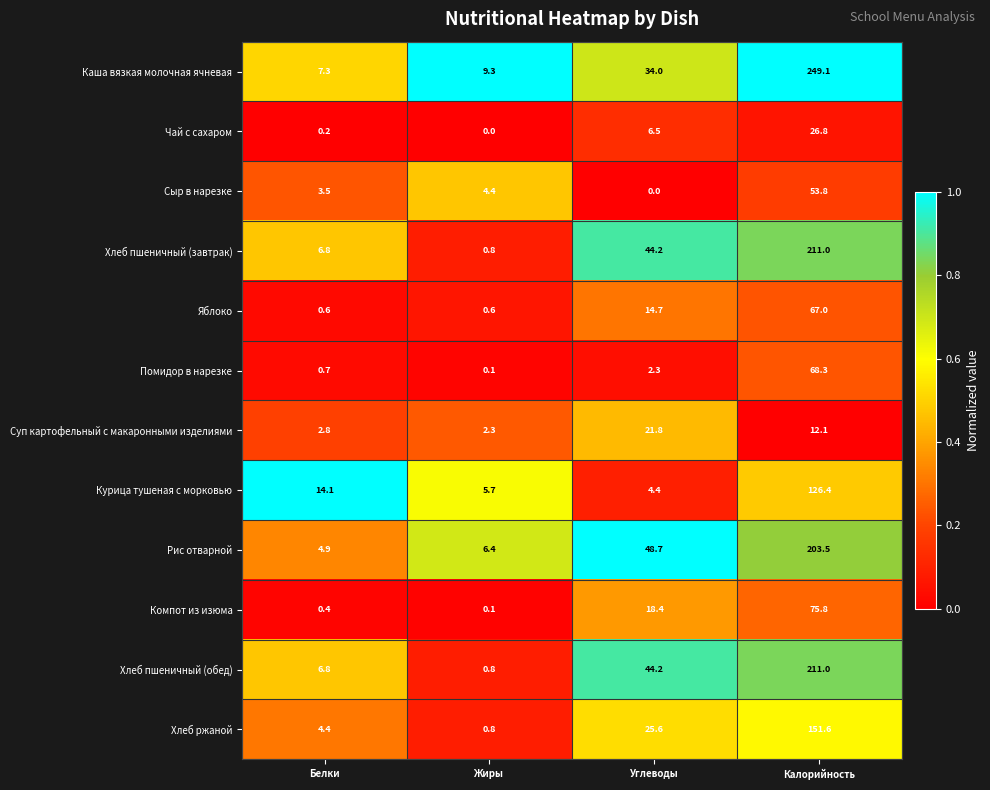

Rank the categories by Хлеб пшеничный (обед) value from lowest to highest.

Жиры, Белки, Углеводы, Калорийность